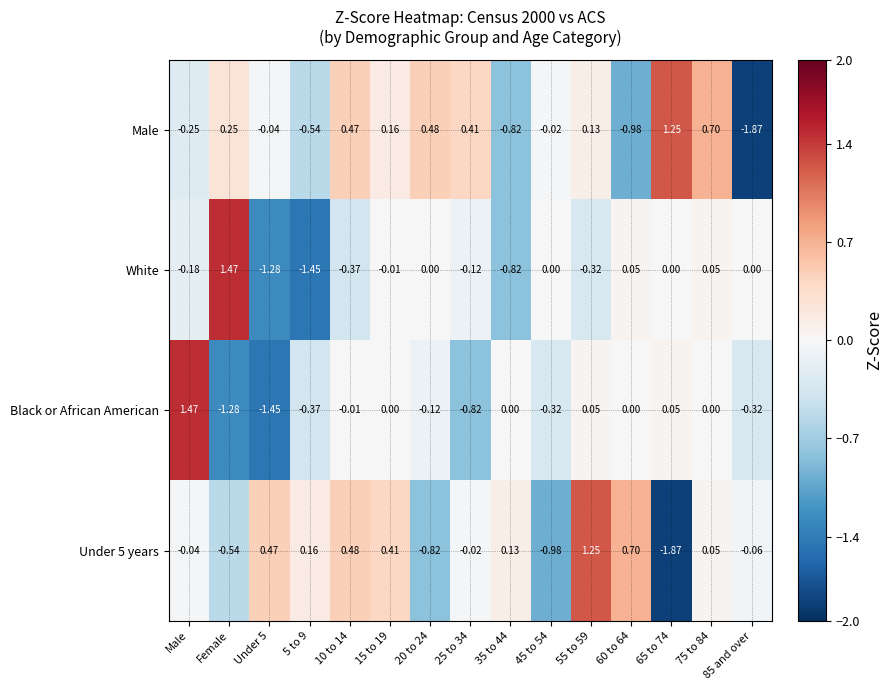

Which series has the largest total across all categories?

Male